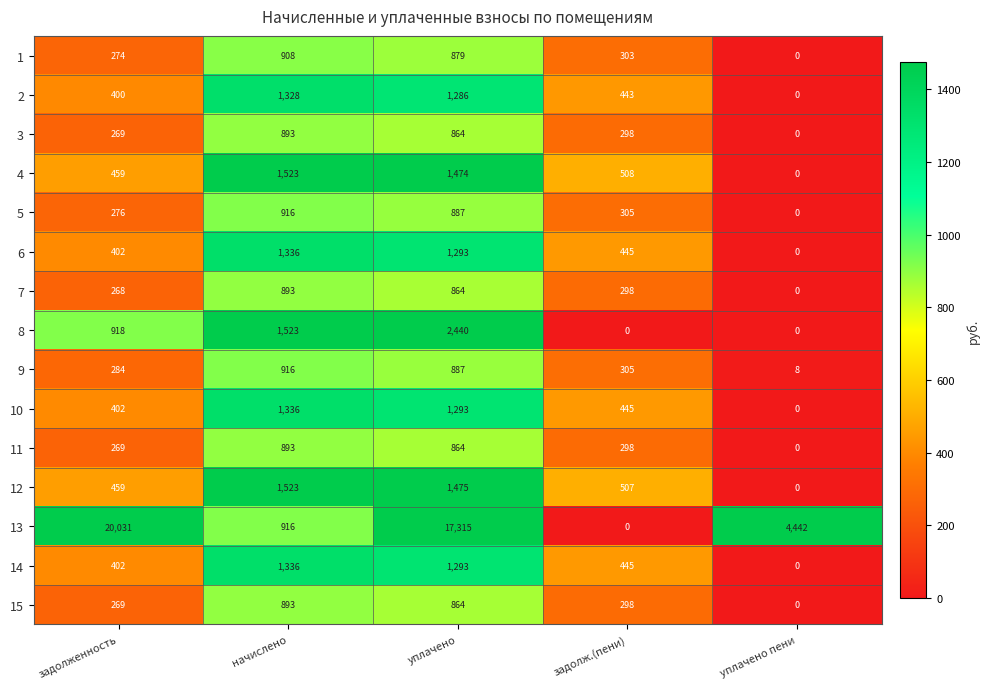

What is the difference between the maximum and minimum values in the 1 series?

908